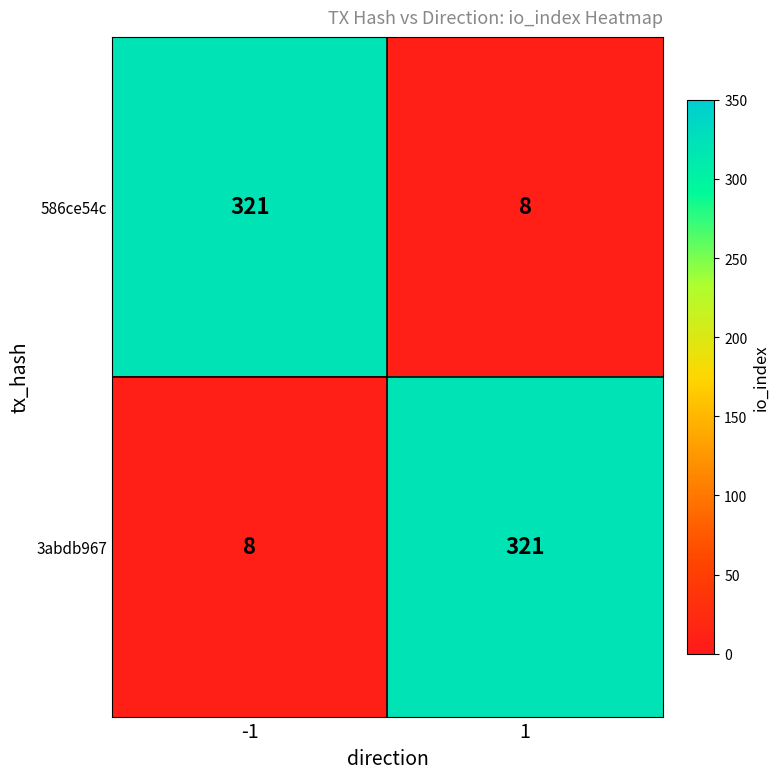

Reading left to right, extract all data points from this chart.

586ce54c: -1=321	1=8
3abdb967: -1=8	1=321